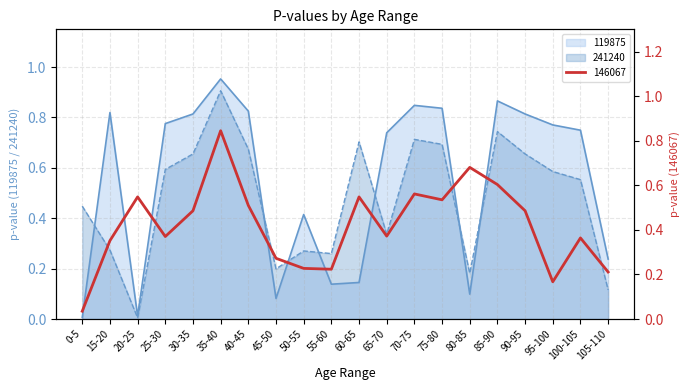

What position from the left is 100-105?

19